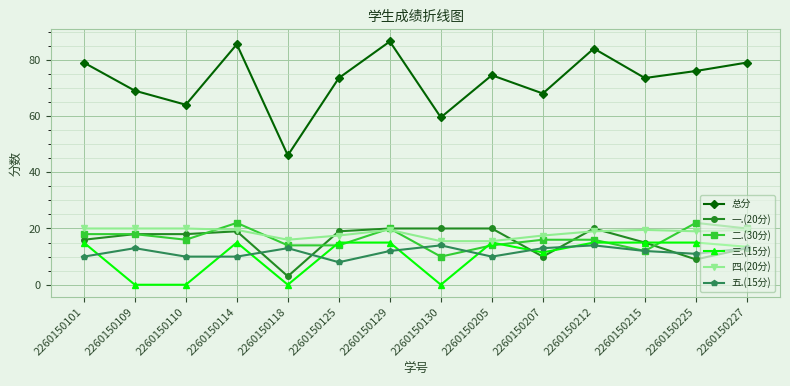

Where is 一.(20分) nearest to the value 11?

2260150207